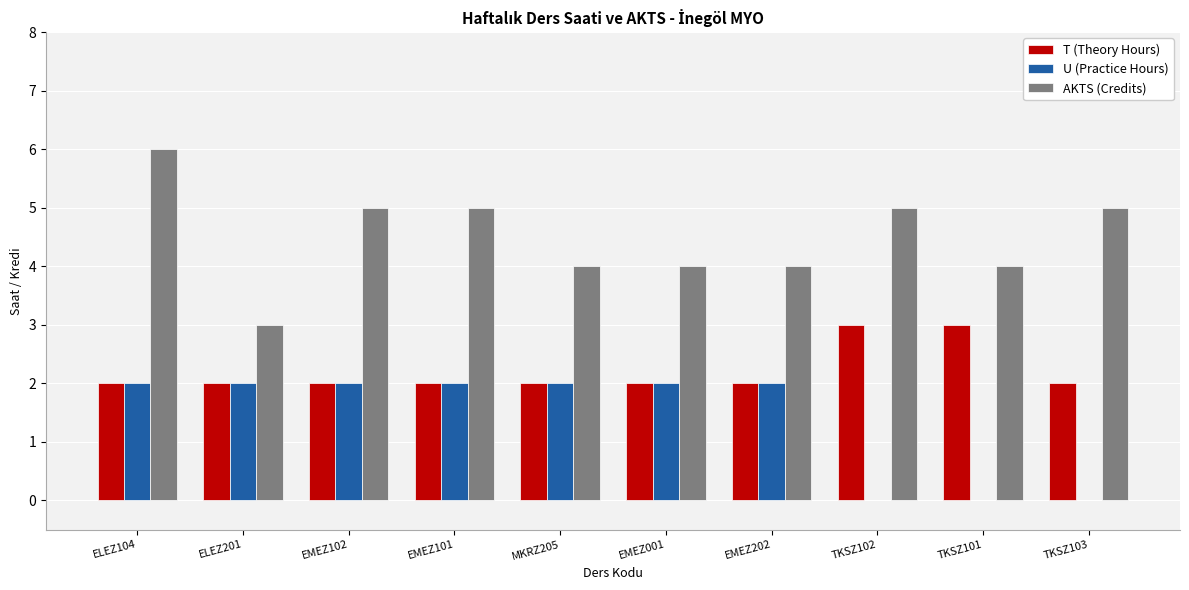

What is the sum of all T (Theory Hours) values?

22